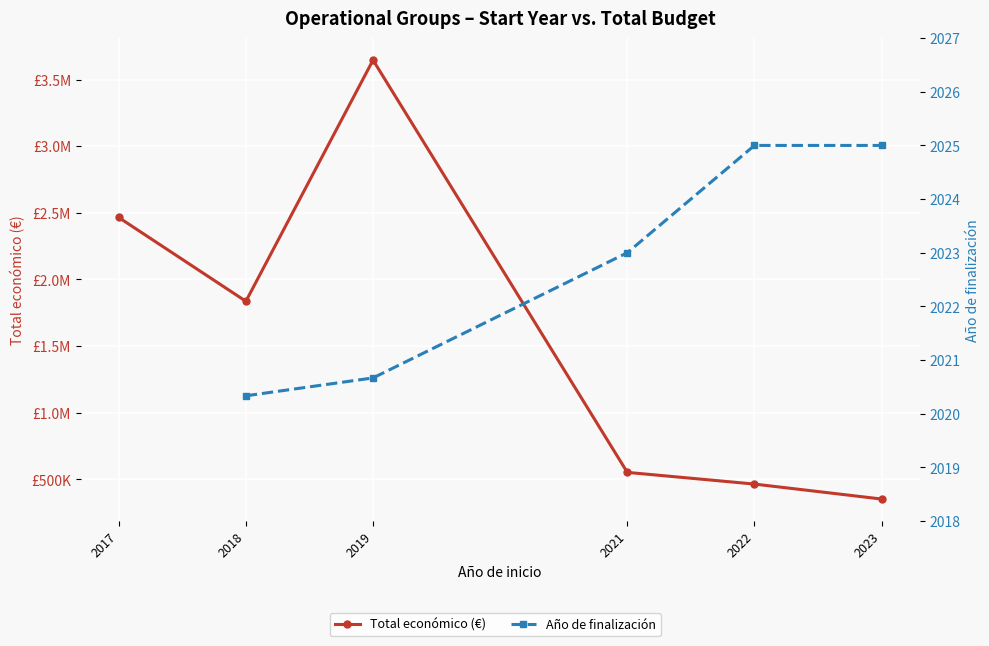

How many series are shown in this chart?

2